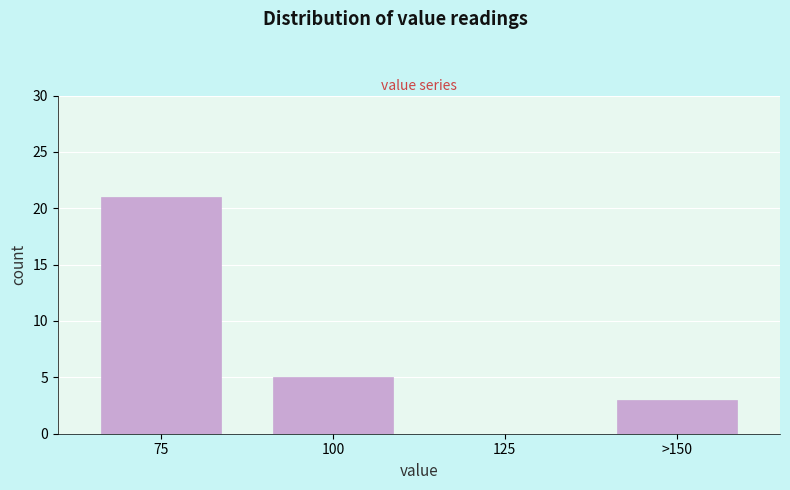

Reading left to right, list all the values displayed in this chart.

75=21	100=5	125=0	>150=3